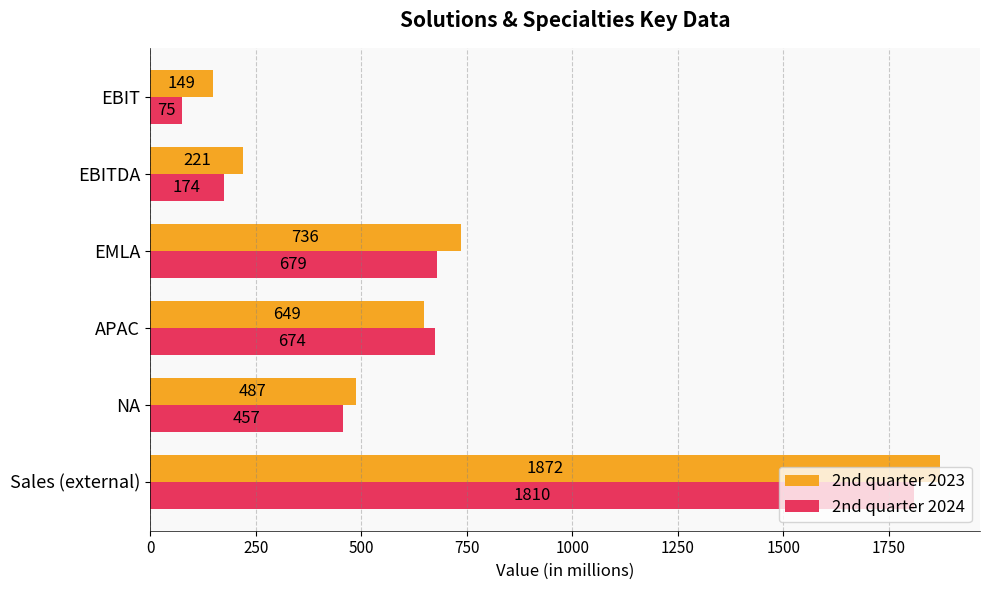

Which series has the largest range (max minus min)?

2nd quarter 2024